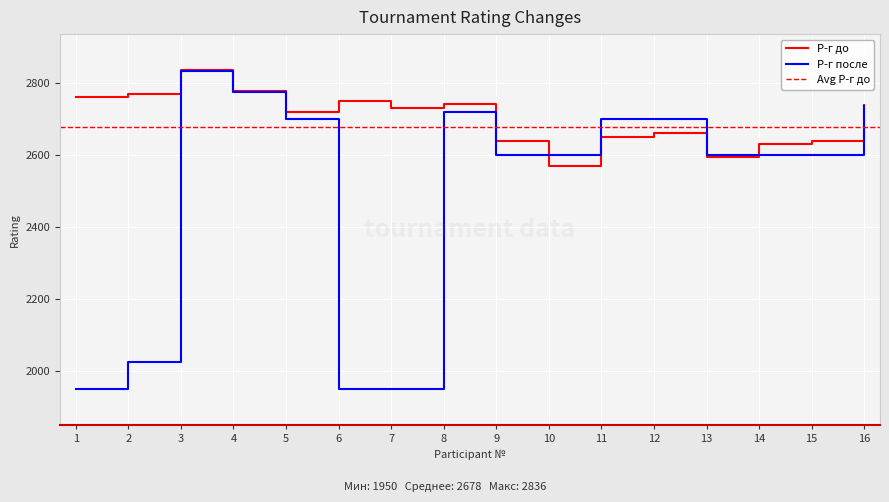

List the labels in order of Р-г после value, smallest first.

1, 6, 7, 2, 9, 10, 13, 14, 15, 5, 11, 12, 8, 16, 4, 3